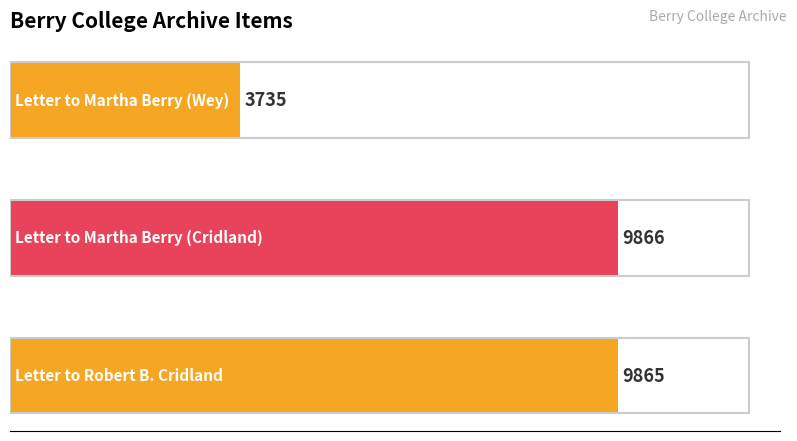

What is the maximum value shown in the chart?

9866